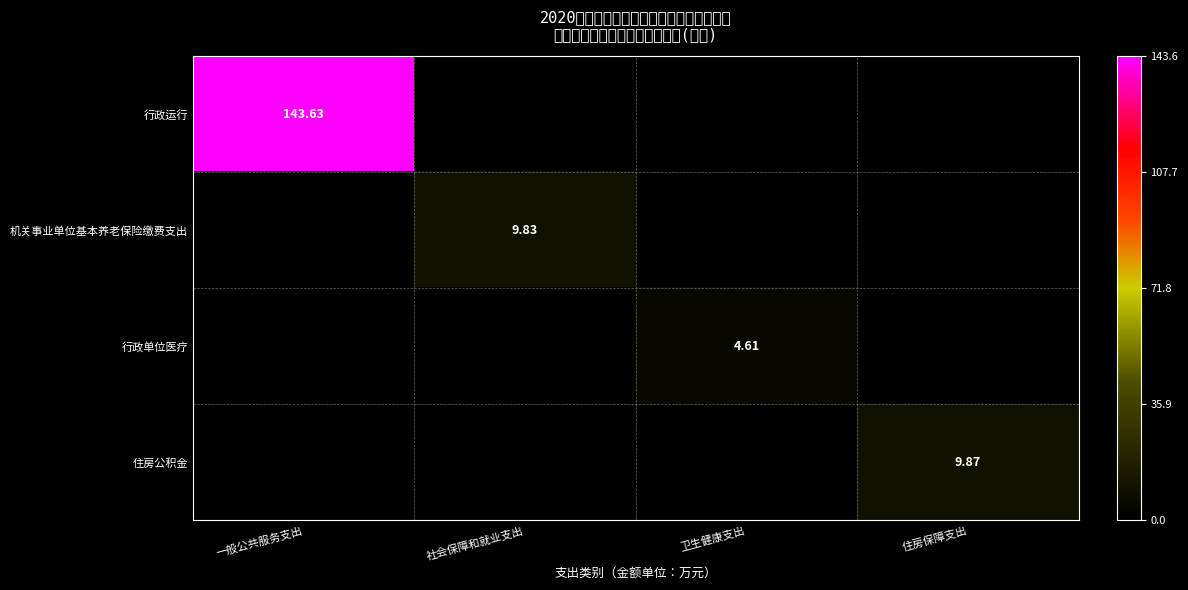

What is the sum of all 机关事业单位基本养老保险缴费支出 values?

9.8